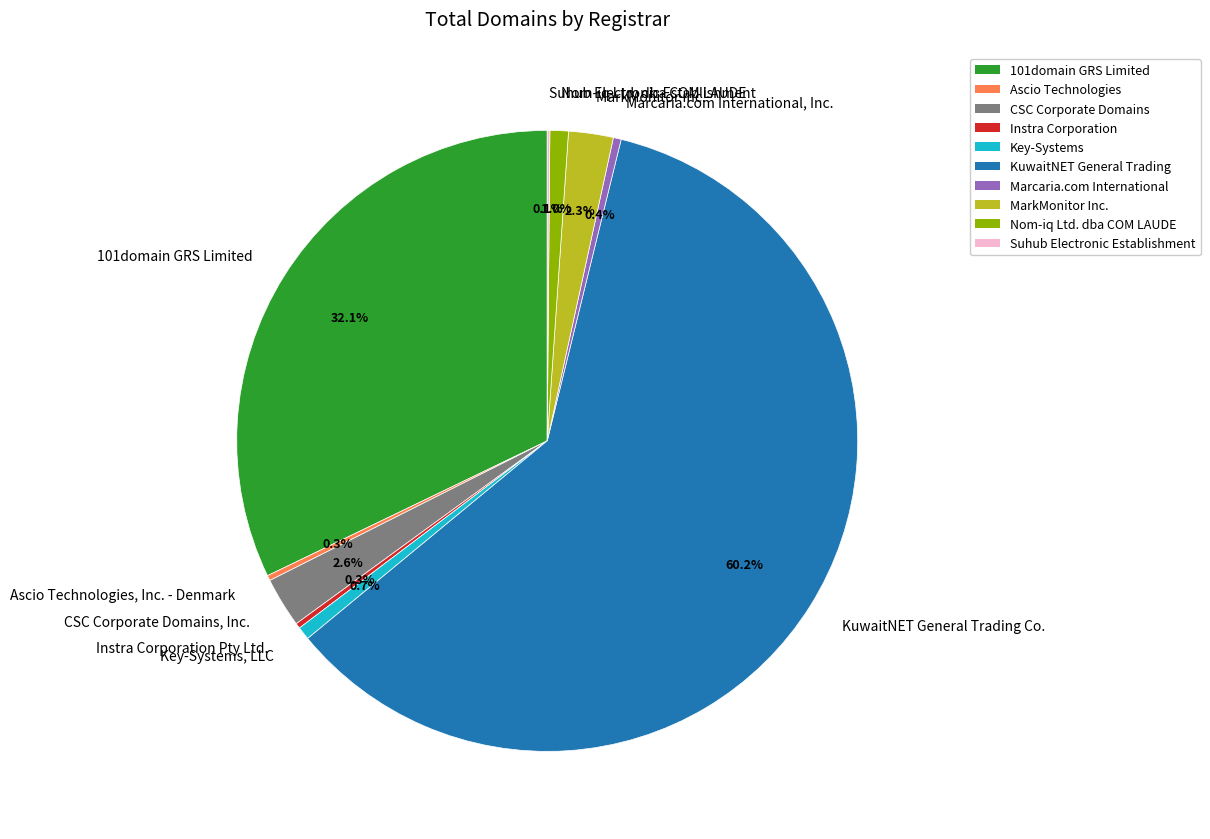

How much of the chart is everything except 101domain GRS Limited?

67.9%